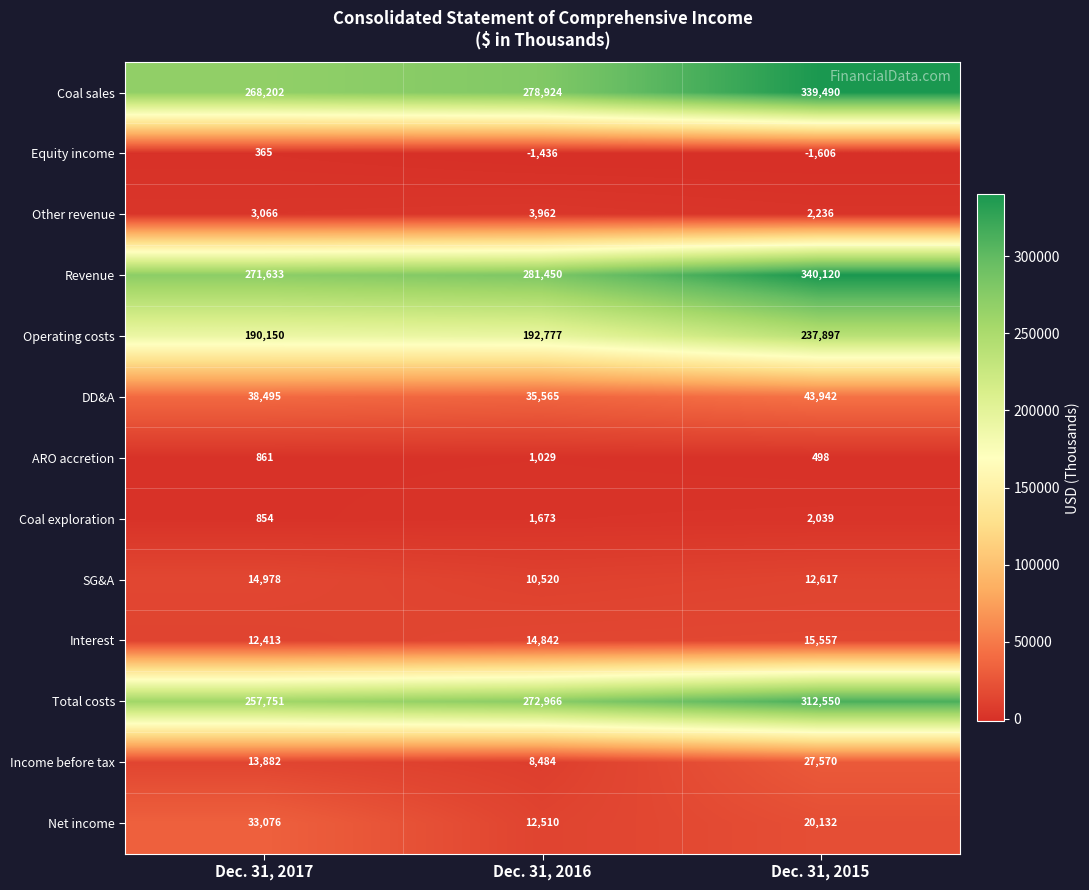

Read the Equity income value at Dec. 31, 2015, to the nearest 100.

-1600